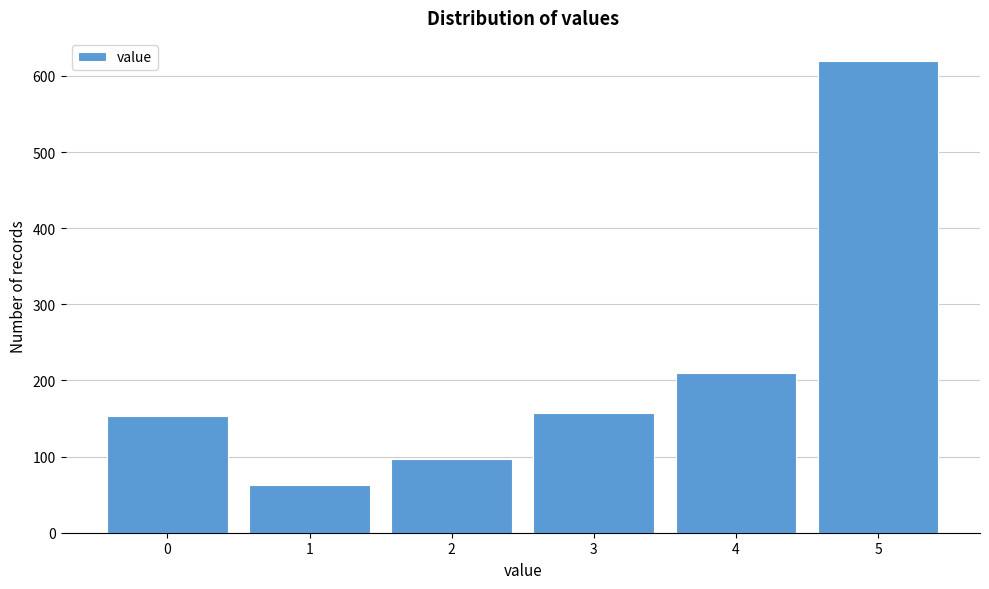

Reading left to right, what are all the values shown in this chart?

0=153	1=63	2=97	3=157	4=210	5=619